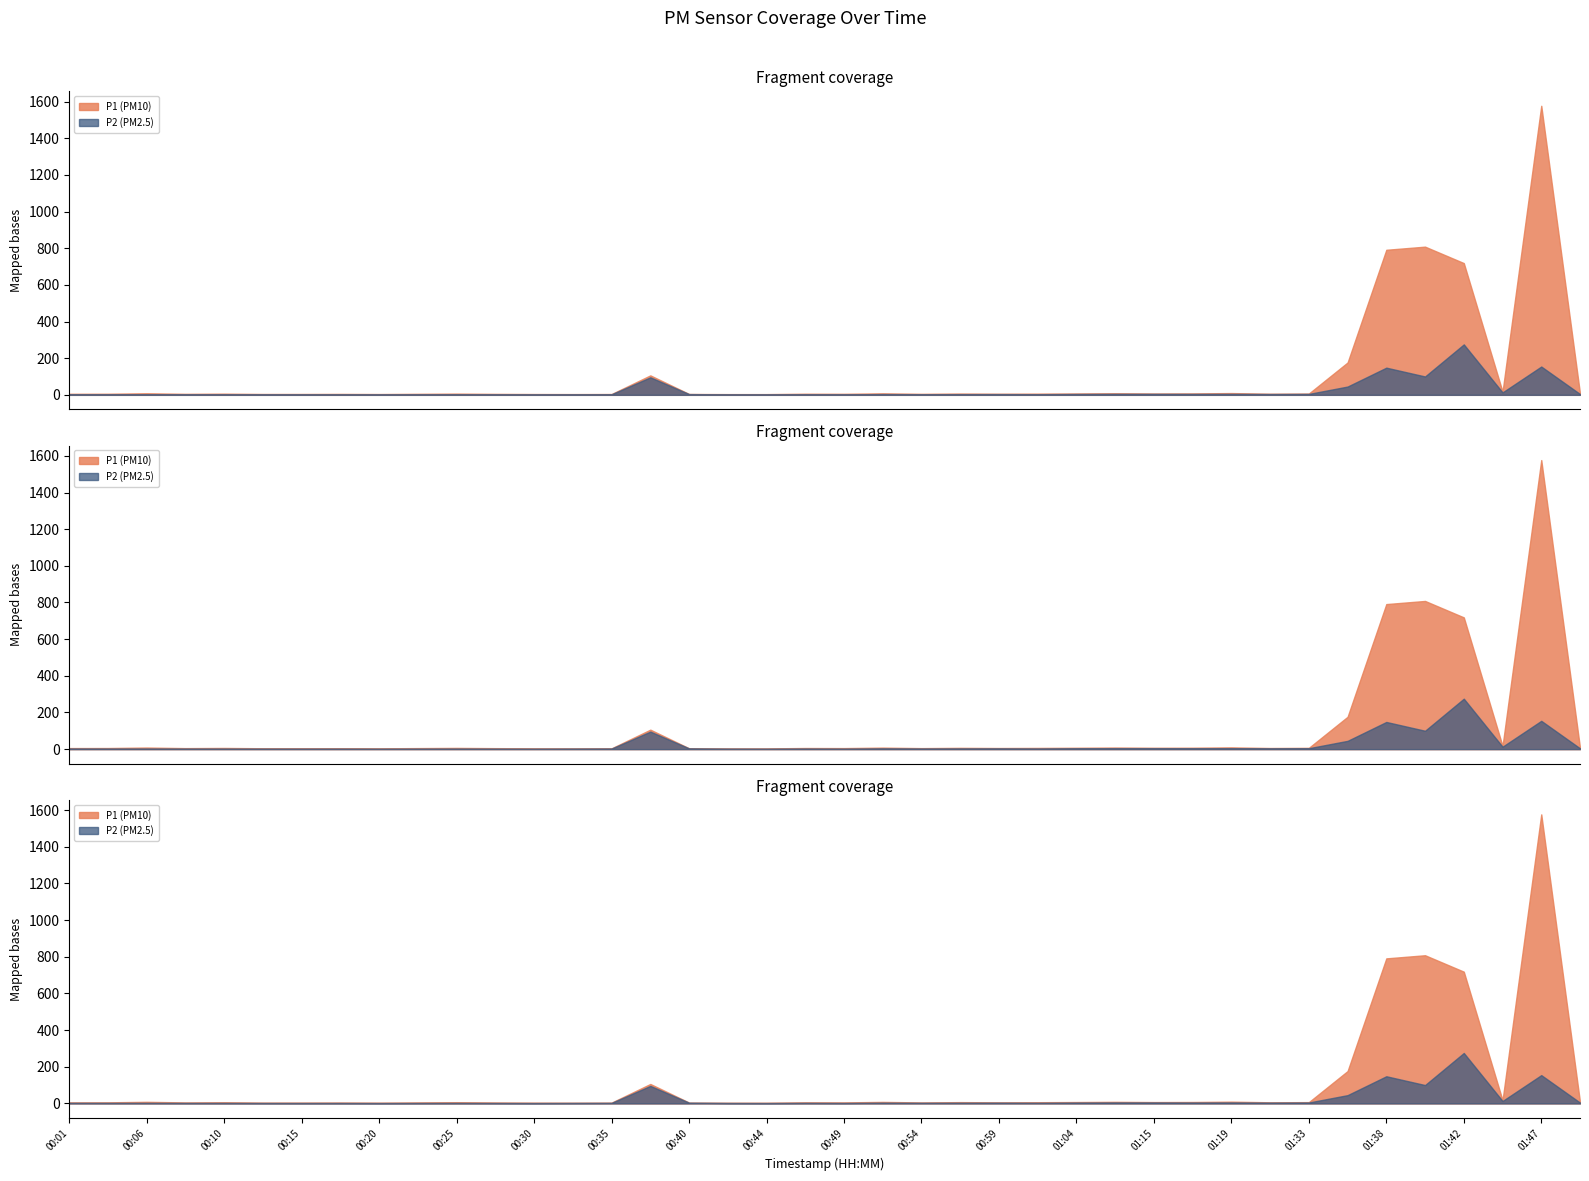

What is the difference between the maximum and second lowest values in the P1 series?

1572.9